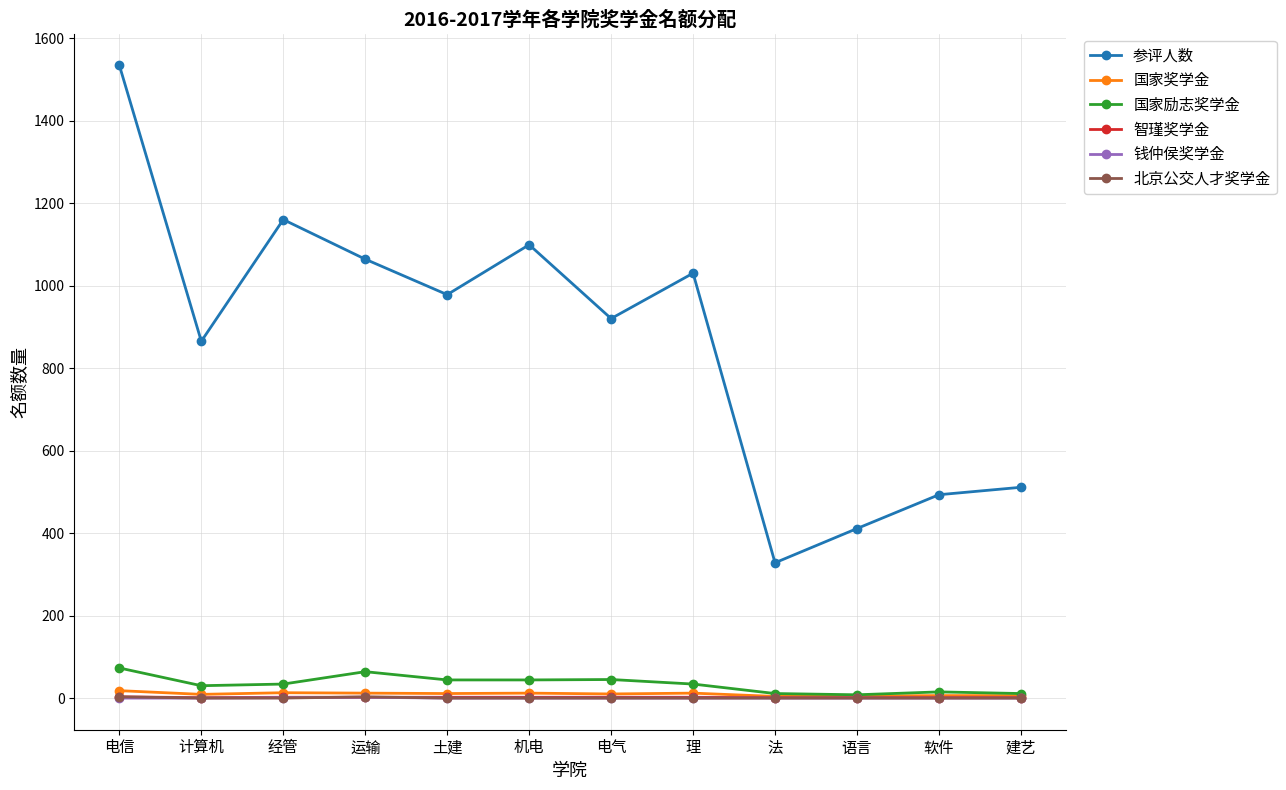

True or false: 参评人数 and 北京公交人才奖学金 cross at least once.

False